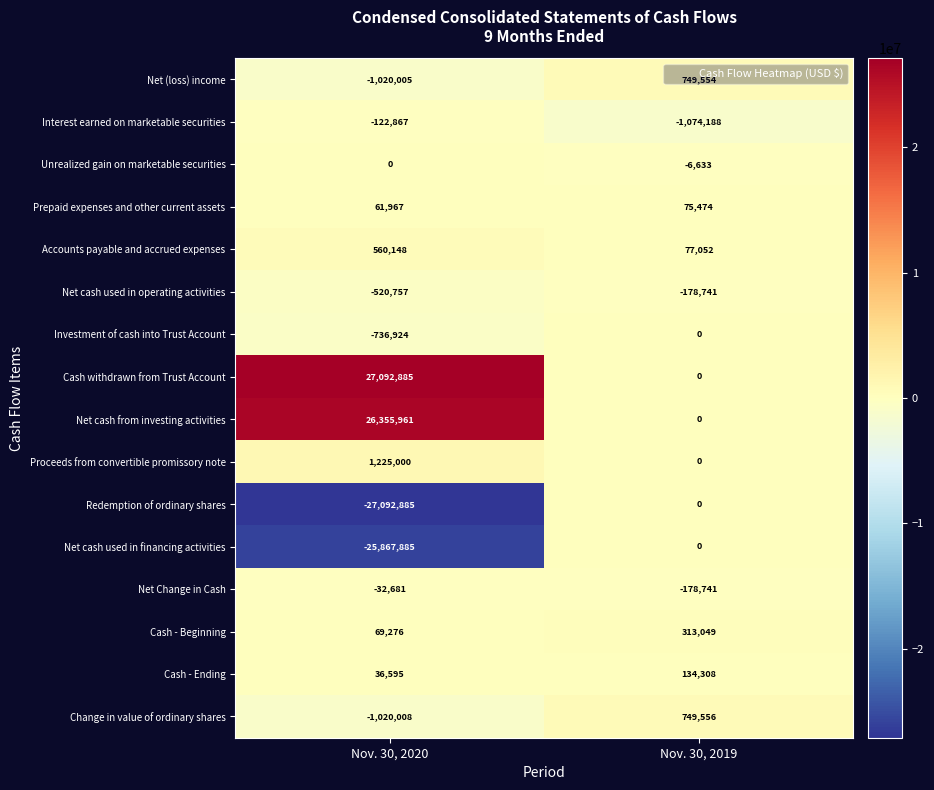

Which category has the highest value across all series?

Nov. 30, 2020